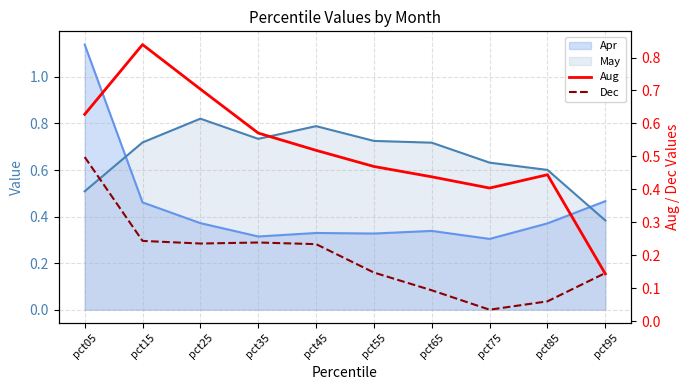

True or false: Aug has more than 1 interior local peaks.

True